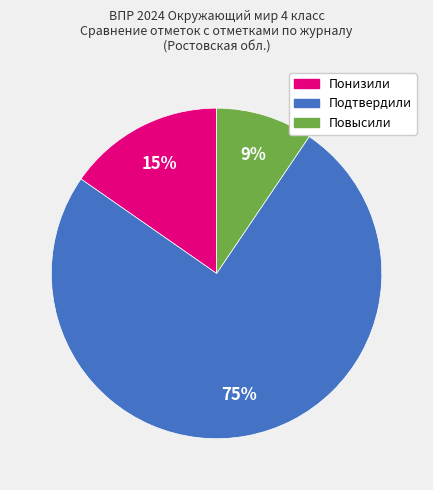

Count the number of slices in the pie.

3